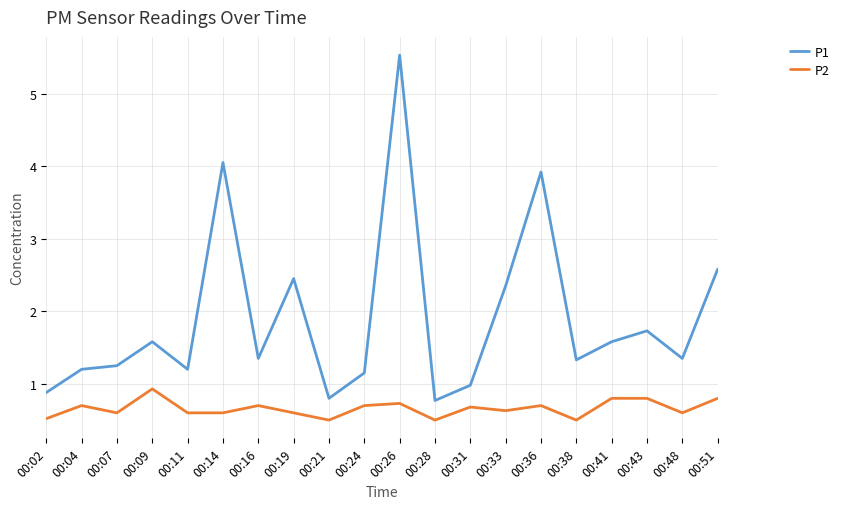

True or false: P2 and P1 cross at least once.

False